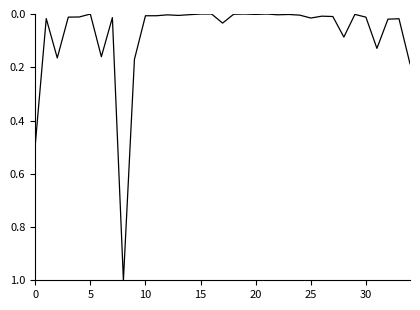

What is the difference between the maximum and minimum values?

1.0